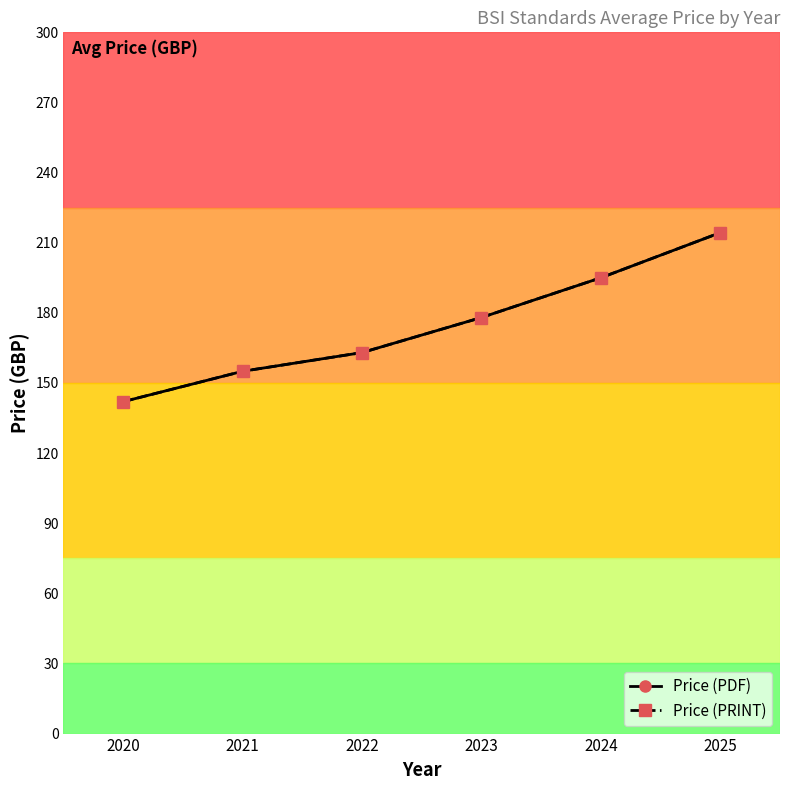

Does the chart have visible grid lines?

No